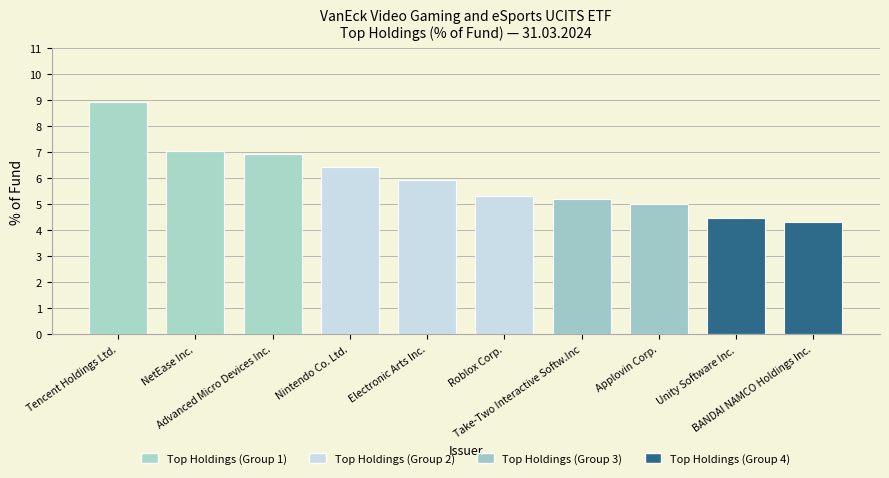

Rank the categories by value from lowest to highest.

BANDAI NAMCO Holdings Inc., Unity Software Inc., Applovin Corp., Take-Two Interactive Softw.Inc, Roblox Corp., Electronic Arts Inc., Nintendo Co. Ltd., Advanced Micro Devices Inc., NetEase Inc., Tencent Holdings Ltd.